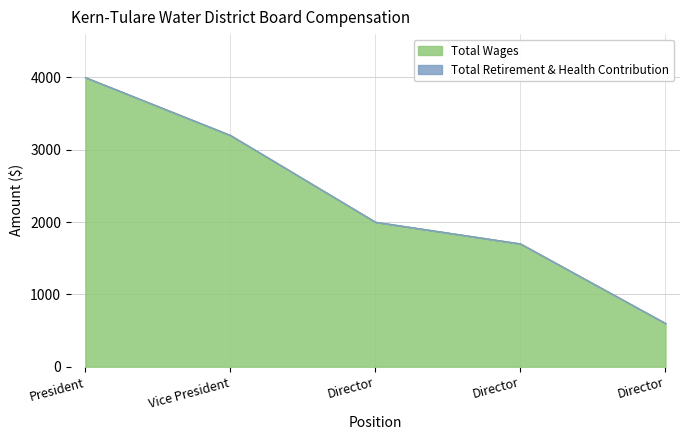

The chart shows a value of 467 at Director. True or false?

False